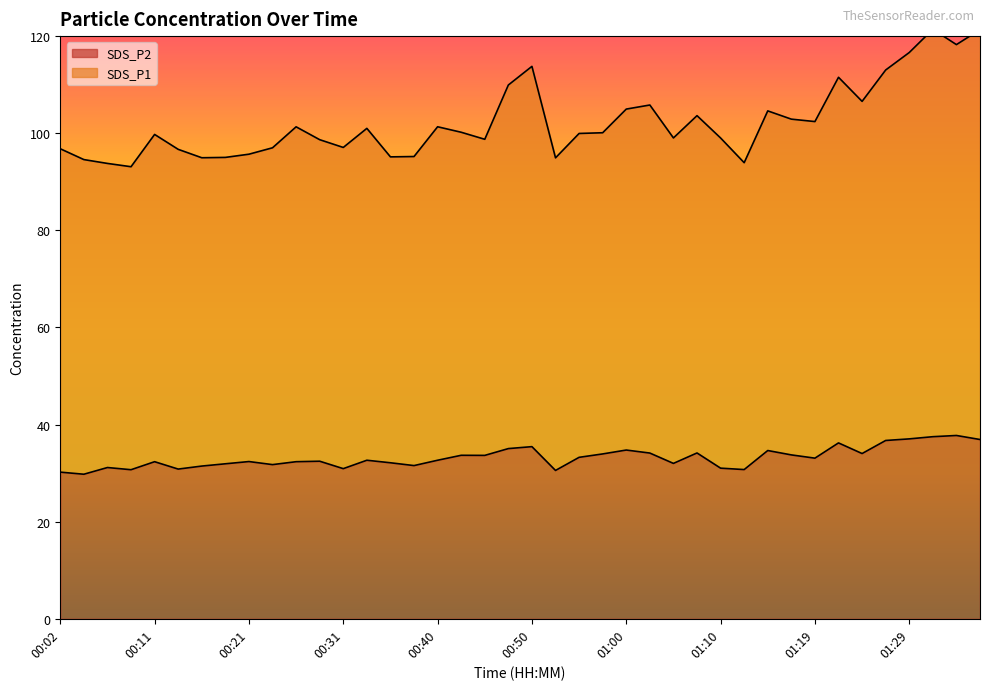

Which label corresponds to the largest value in the chart?

01:32